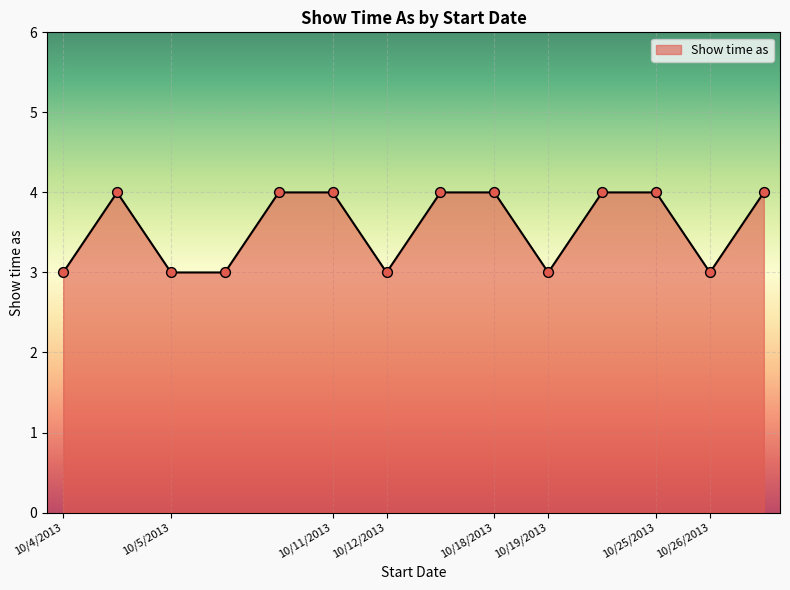

What is the smallest value displayed?

3